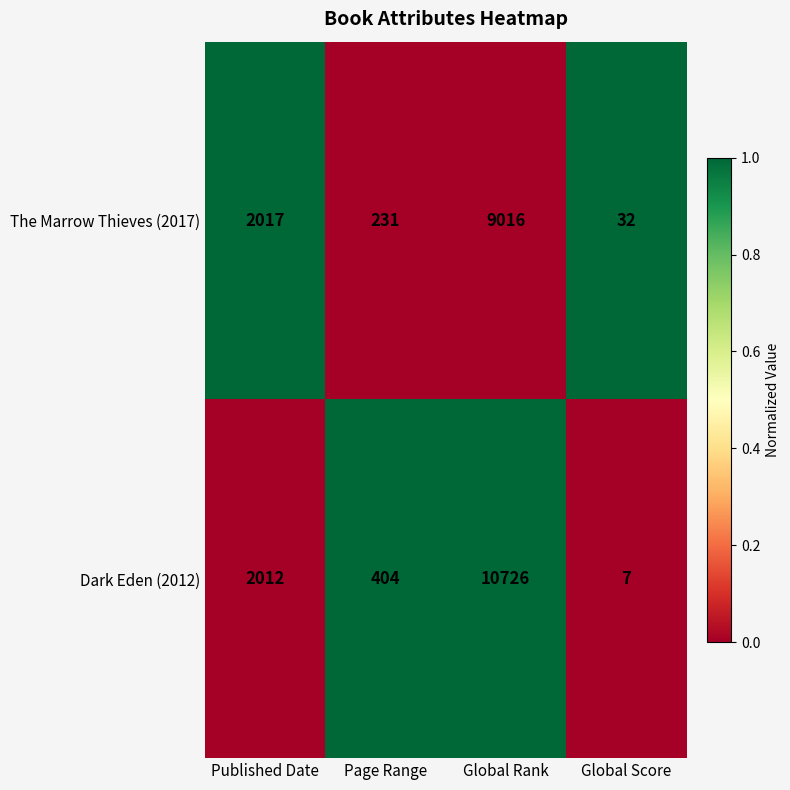

What is the maximum value shown in the chart?

10726